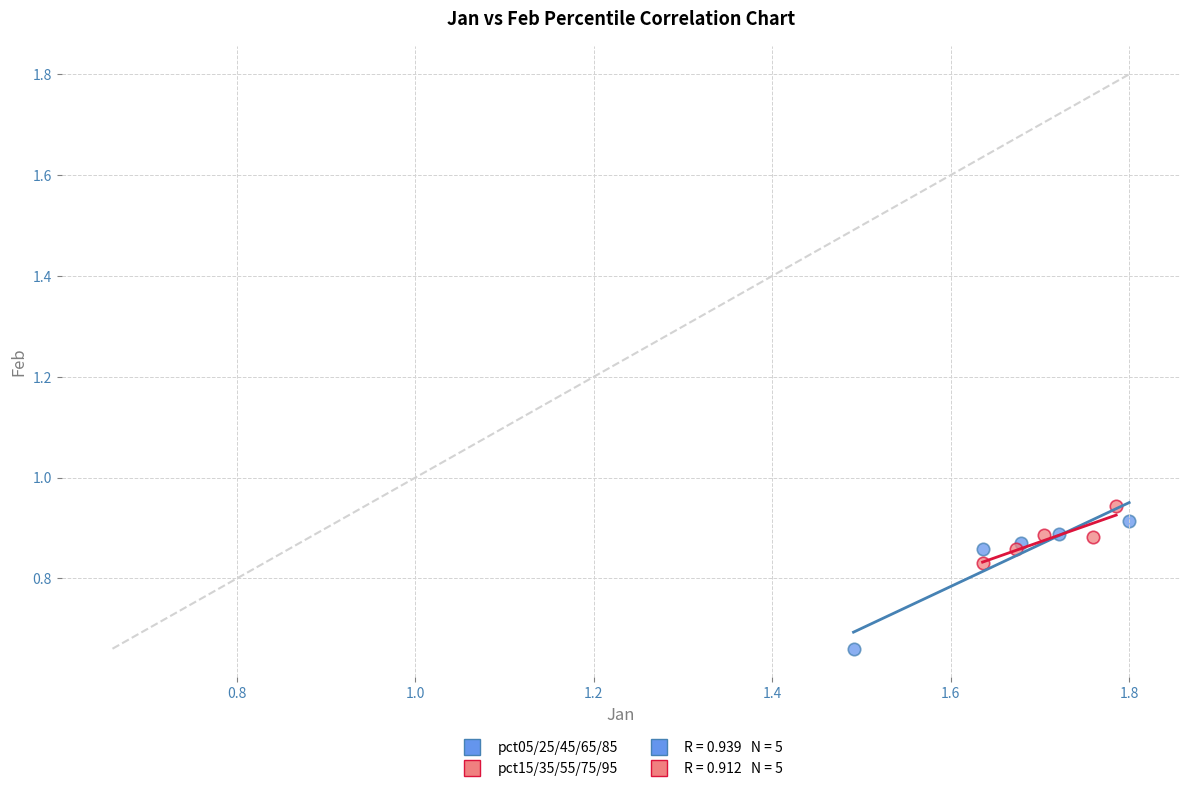

Which series has the largest Y range (max minus min)?

pct05/25/45/65/85